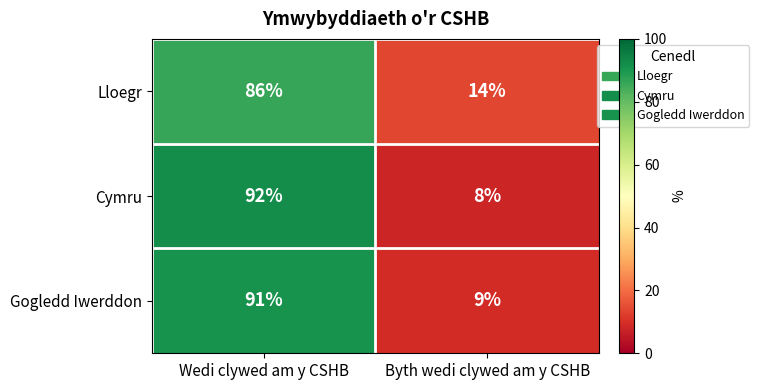

Which series has the largest range (max minus min)?

Cymru